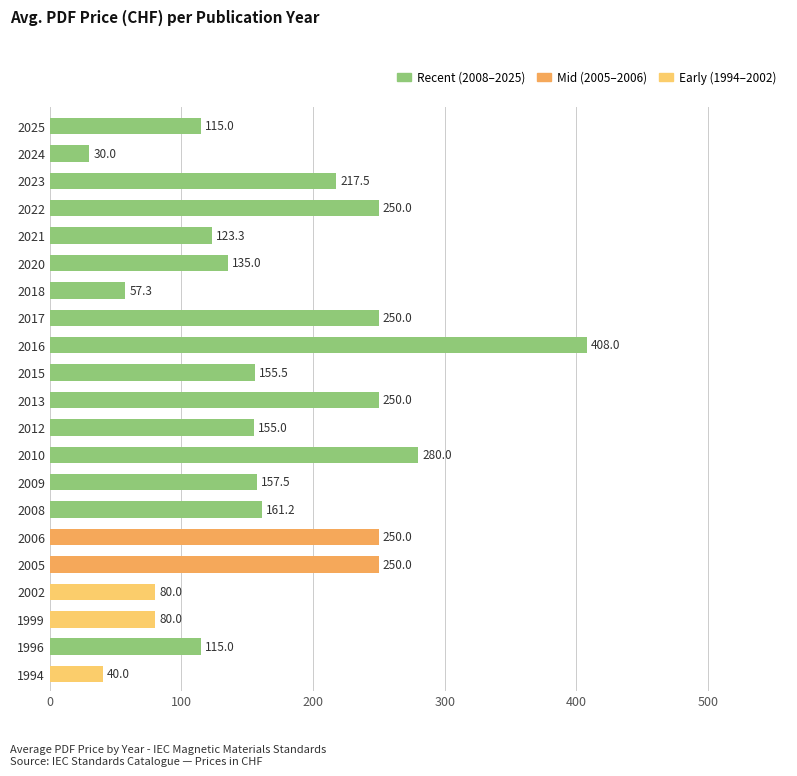

Is it true that the value at 2023 is 314.3?

False